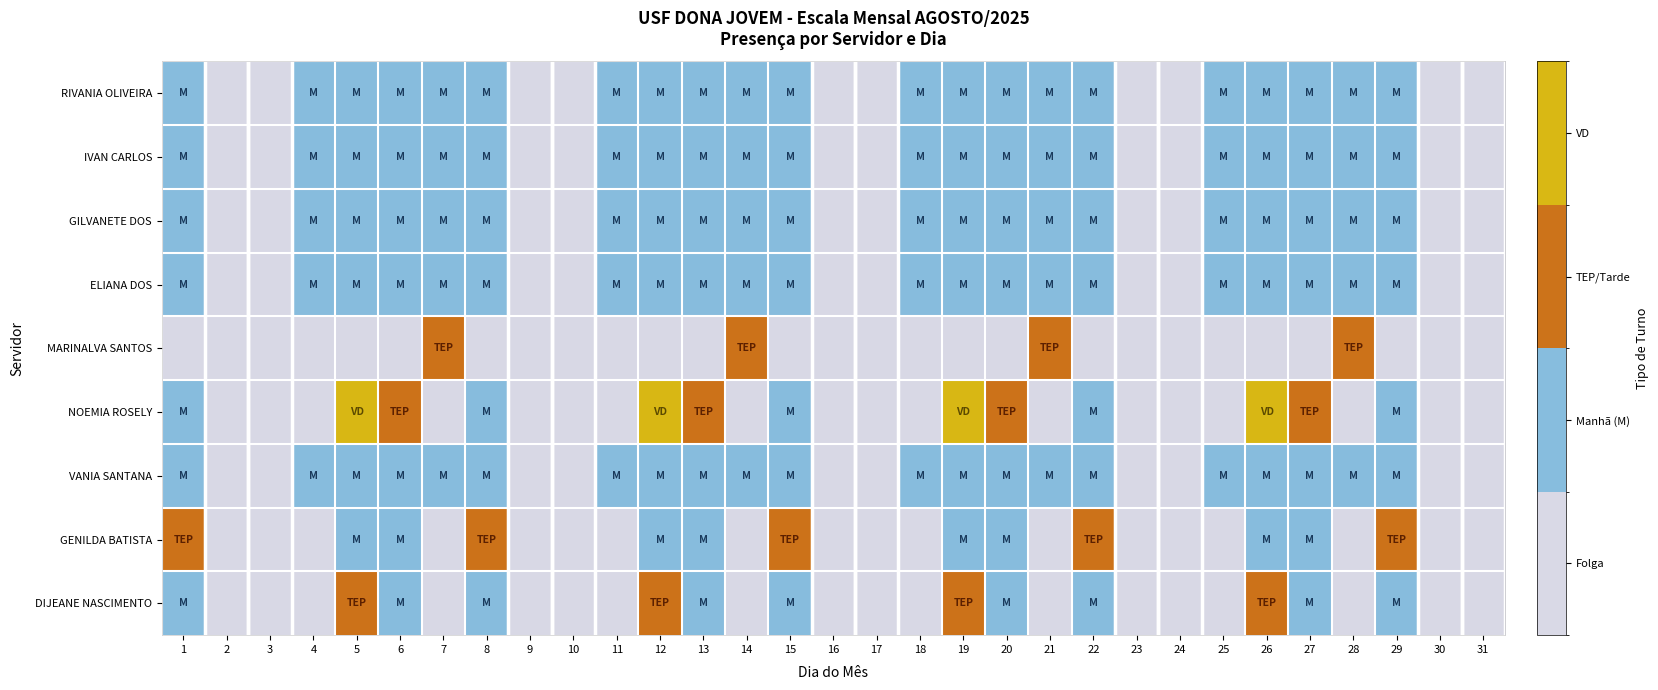

What is the maximum value shown in the chart?

3